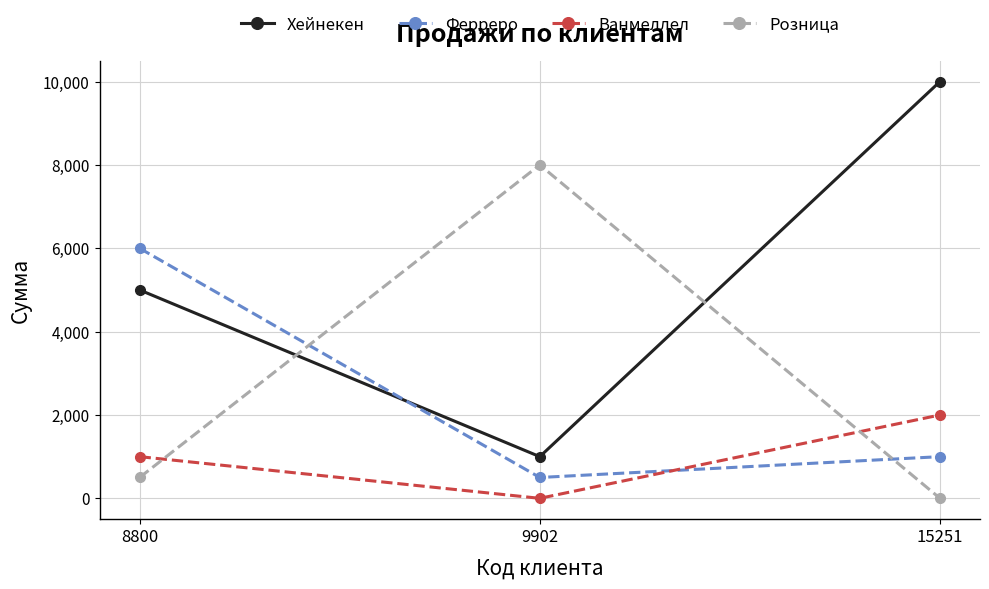

Is it true that Хейнекен equals 10000 at 15251?

True